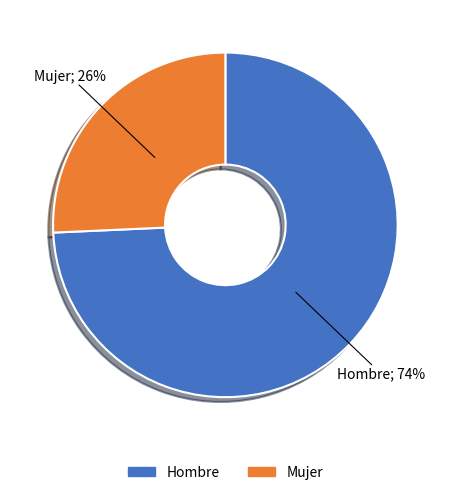

Is it true that Mujer is 17% of the pie?

False